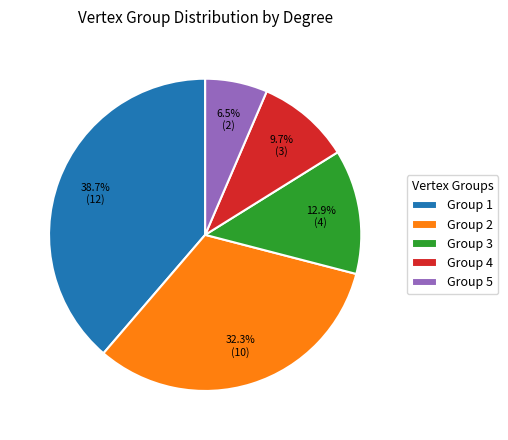

What is the smallest slice in the pie chart?

Group 5